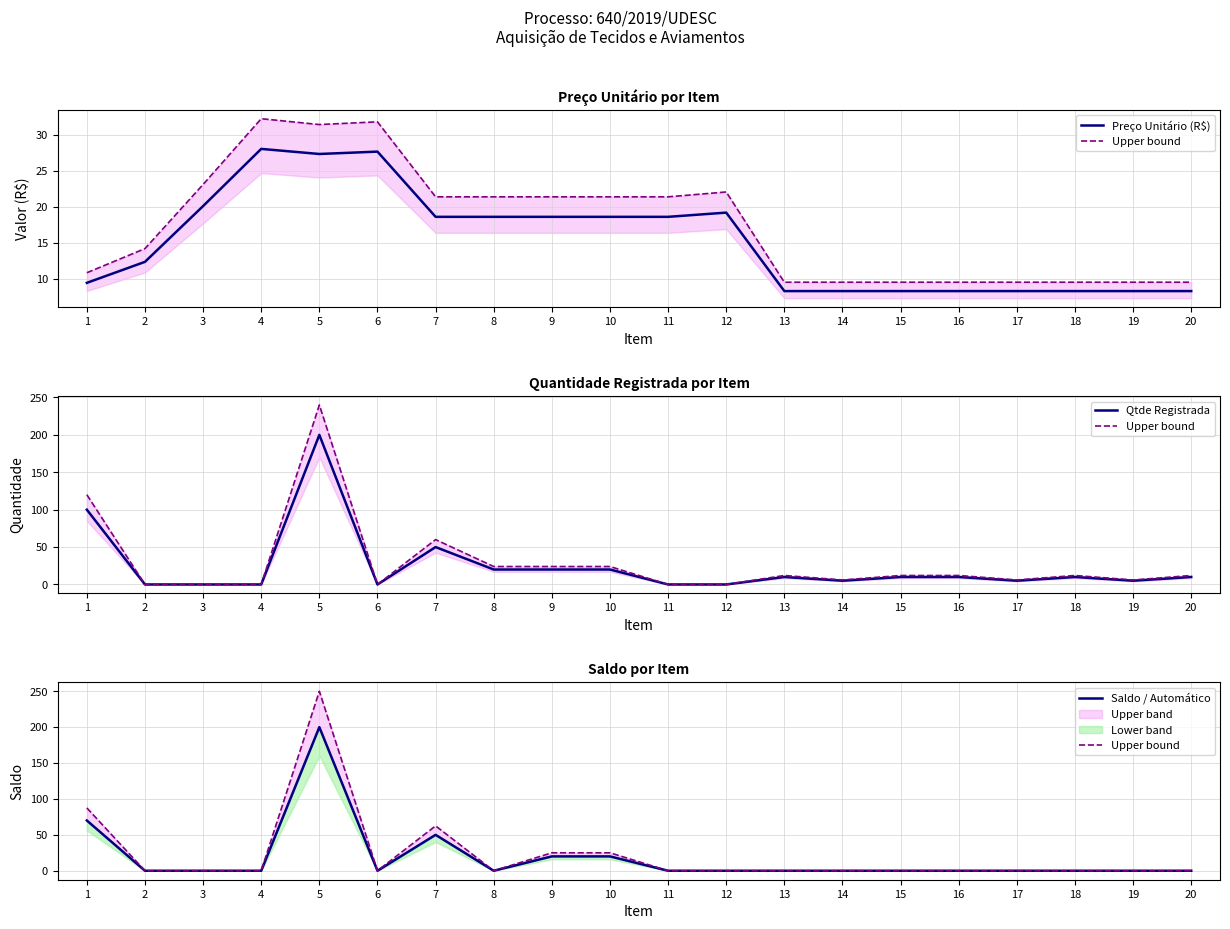

What is the greatest value displayed?

250.0